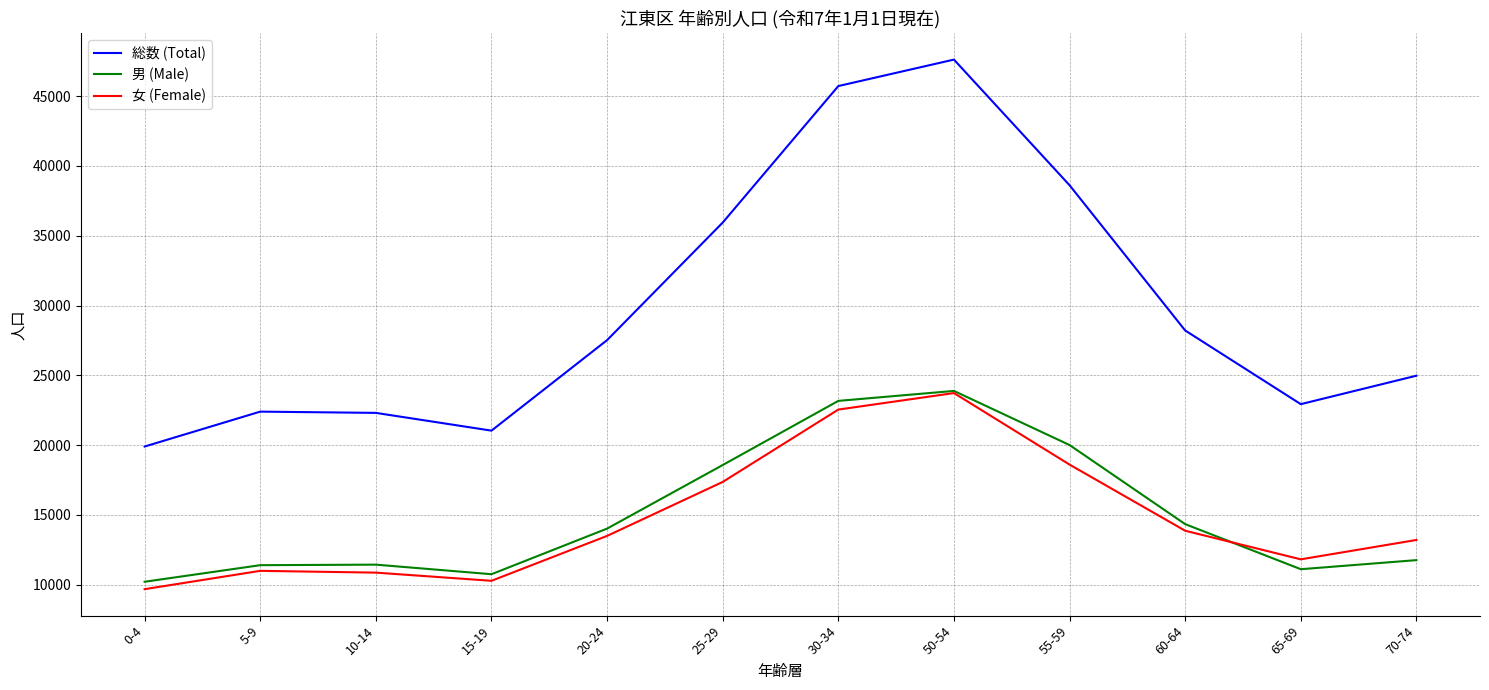

What is the total value across all series at 60-64?

56430